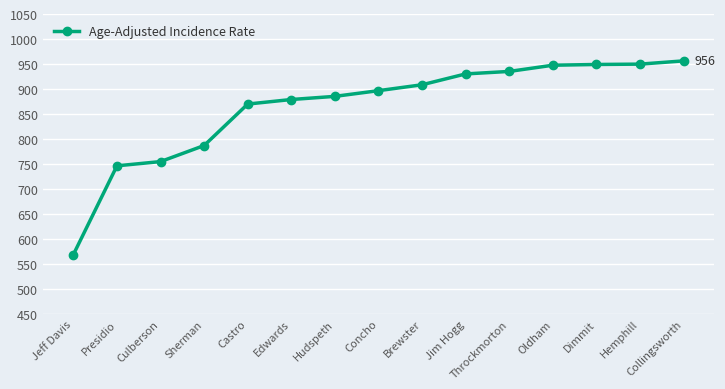

What position from the left is Throckmorton?

11